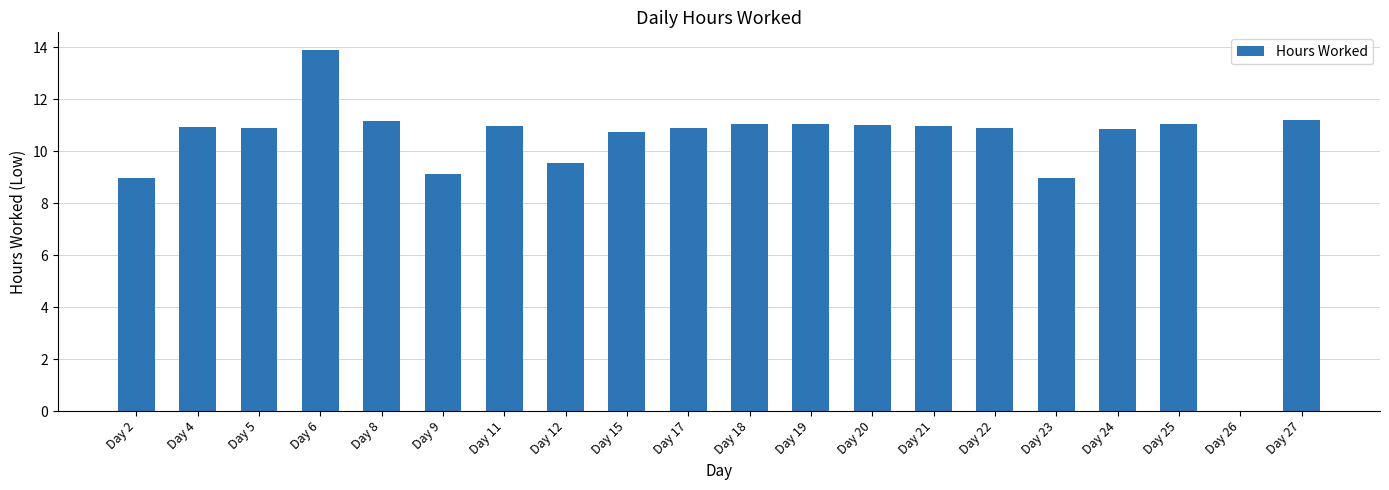

What is the greatest value displayed?

13.9